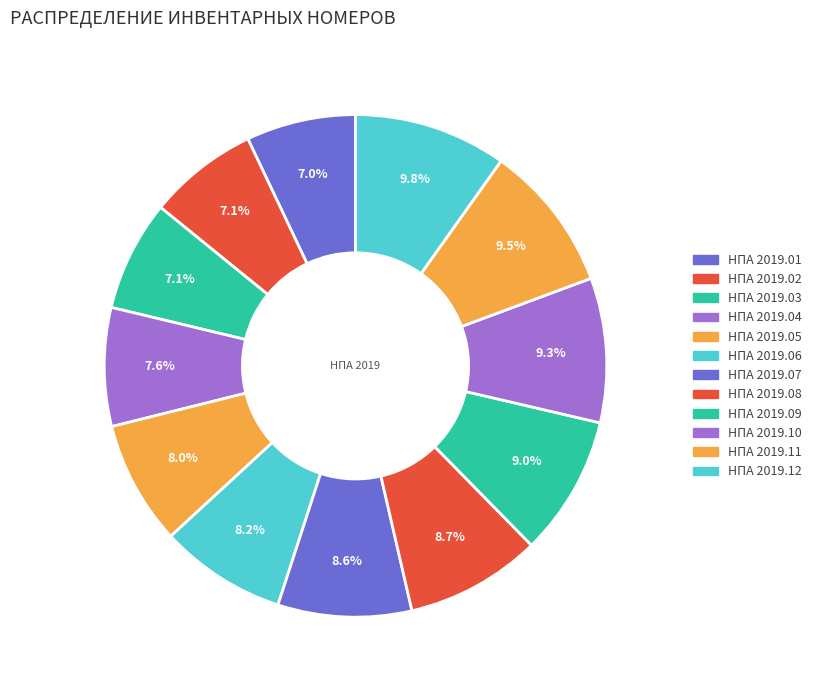

Do НПА 2019.04 and НПА 2019.10 together represent more than half of the pie?

No